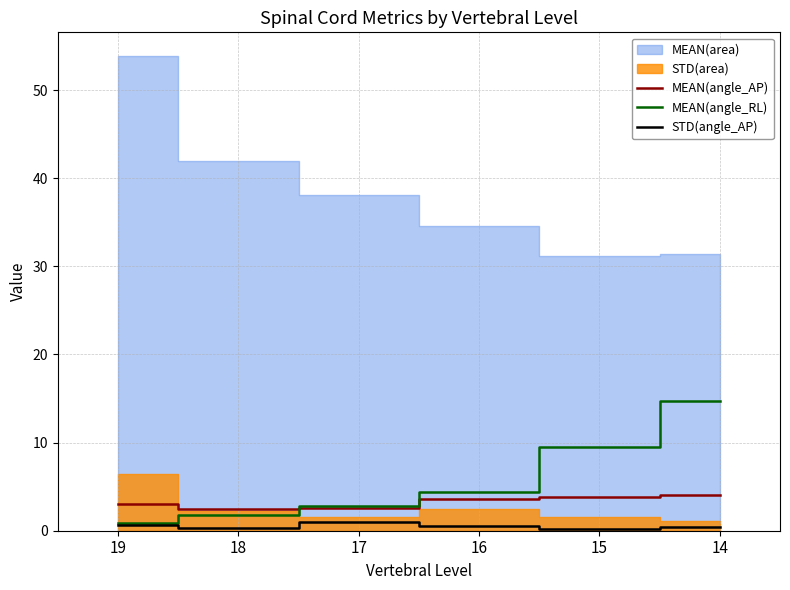

At which category does the chart reach its peak across all series?

14